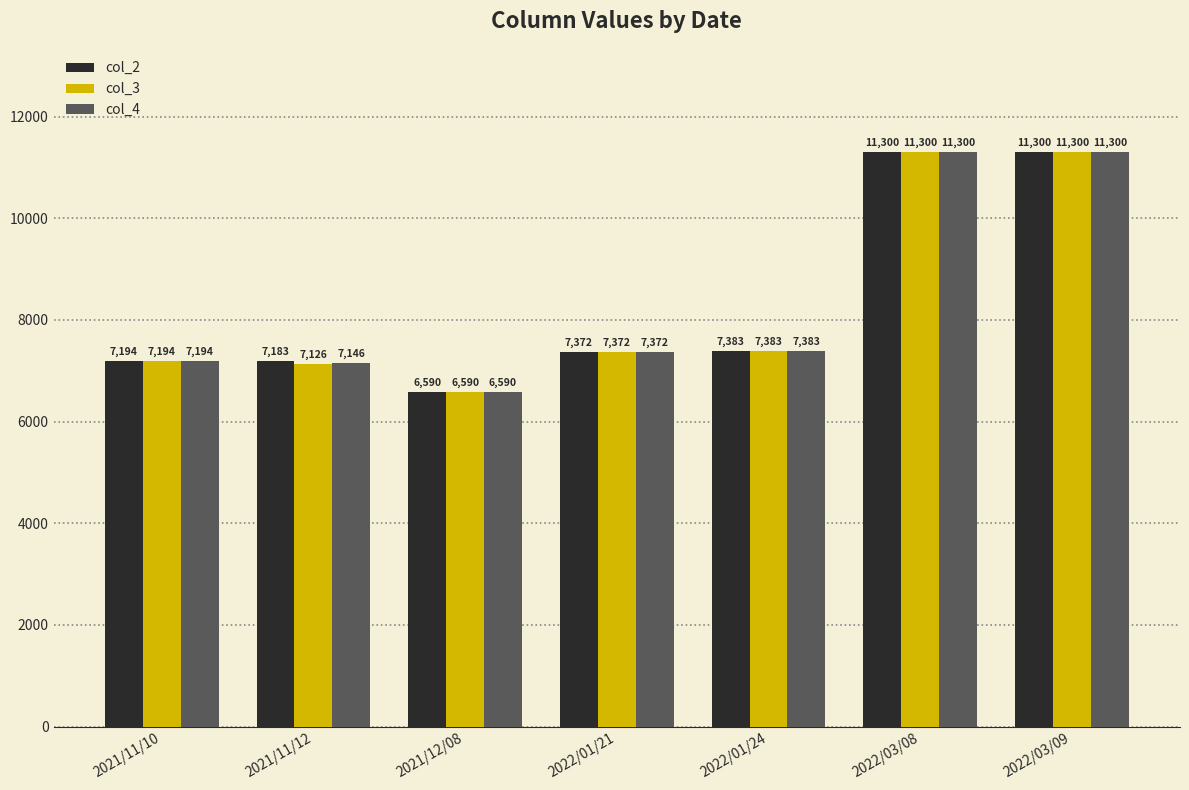

At how many categories does at least one series exceed 10652?

2